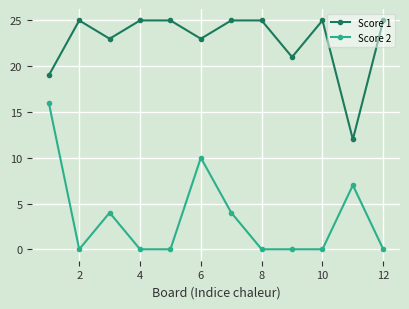

What is the highest value of the Score 2 series?

16